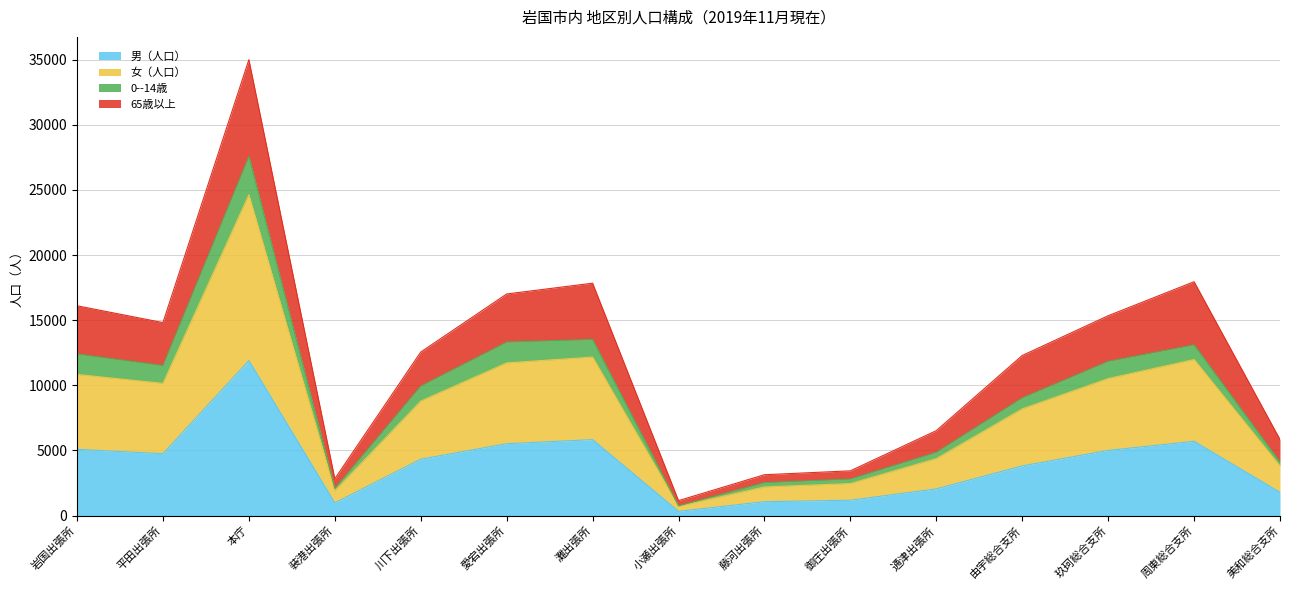

At which category is the sum across all series the highest?

本庁